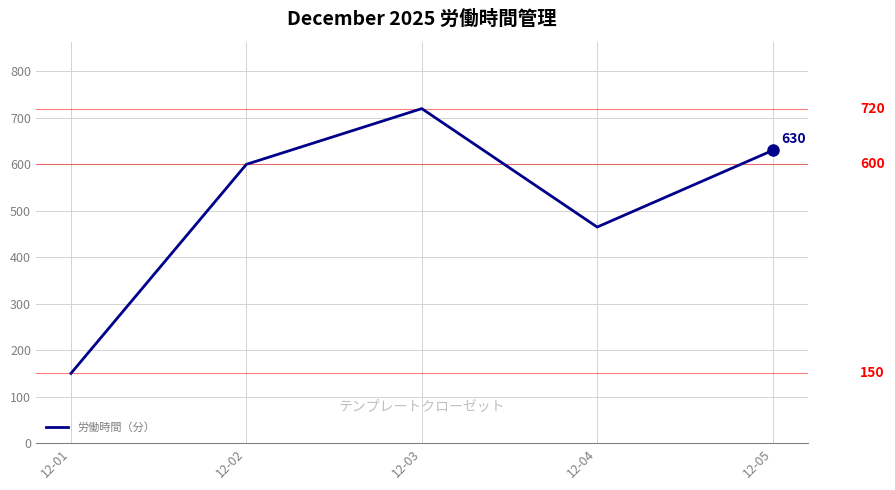

Is it true that the value at 12-04 is 777?

False